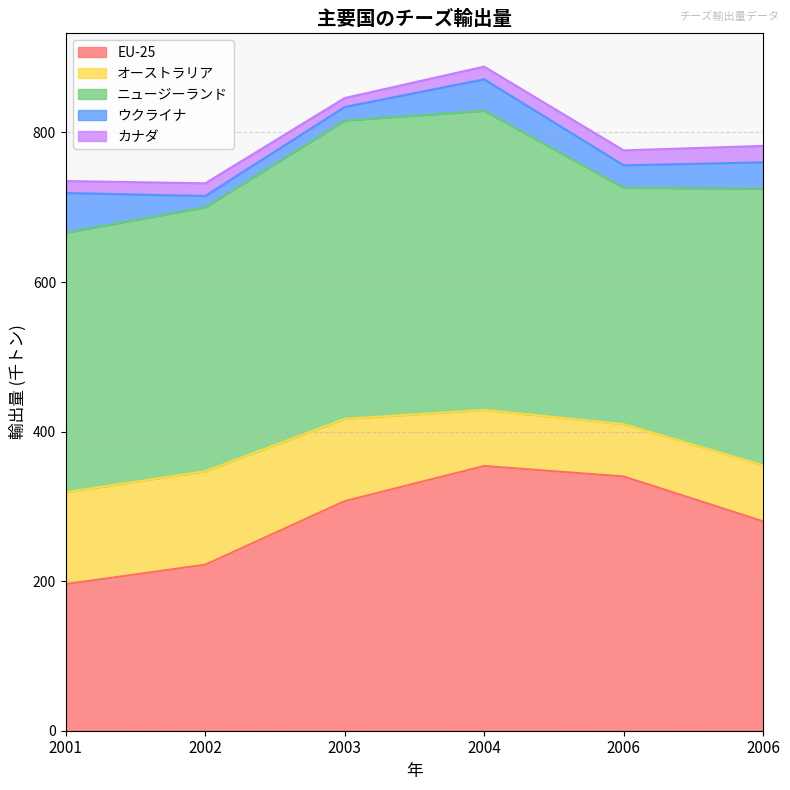

What is the maximum value for EU-25?

354